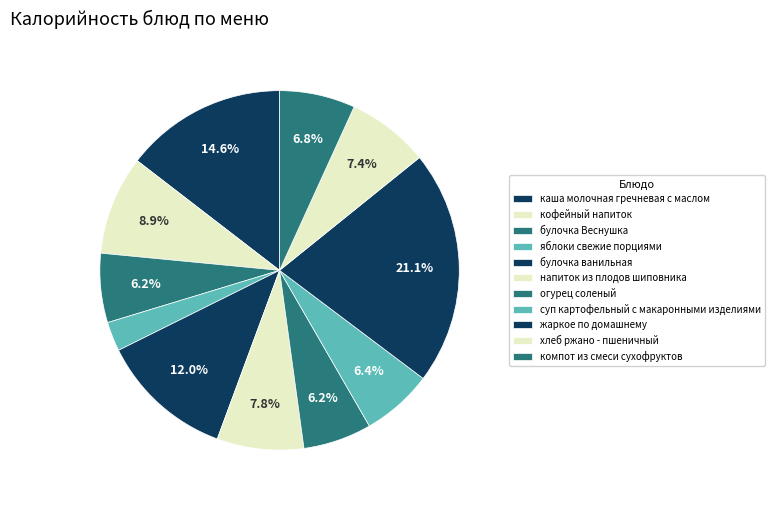

What is the smallest slice in the pie chart?

яблоки свежие порциями